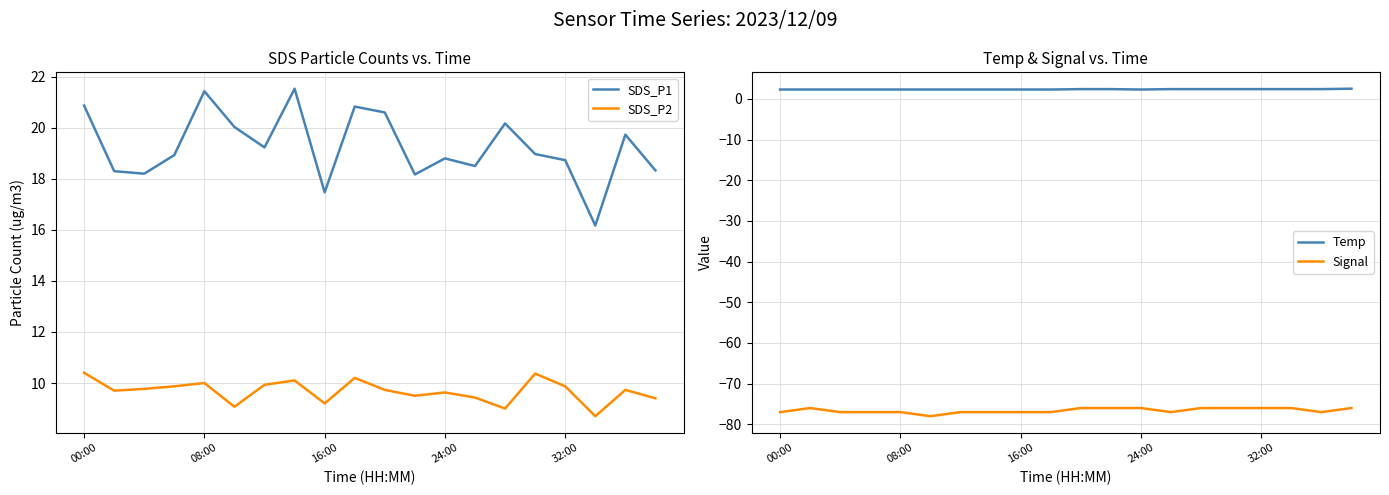

How many data points in Signal are above -77?

9